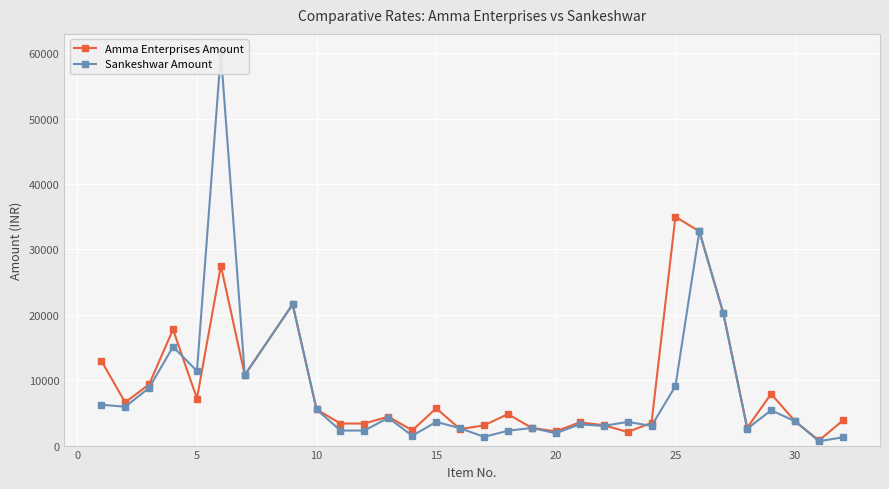

What is the difference between the Amma Enterprises Amount values at 25 and 16?

5985.0